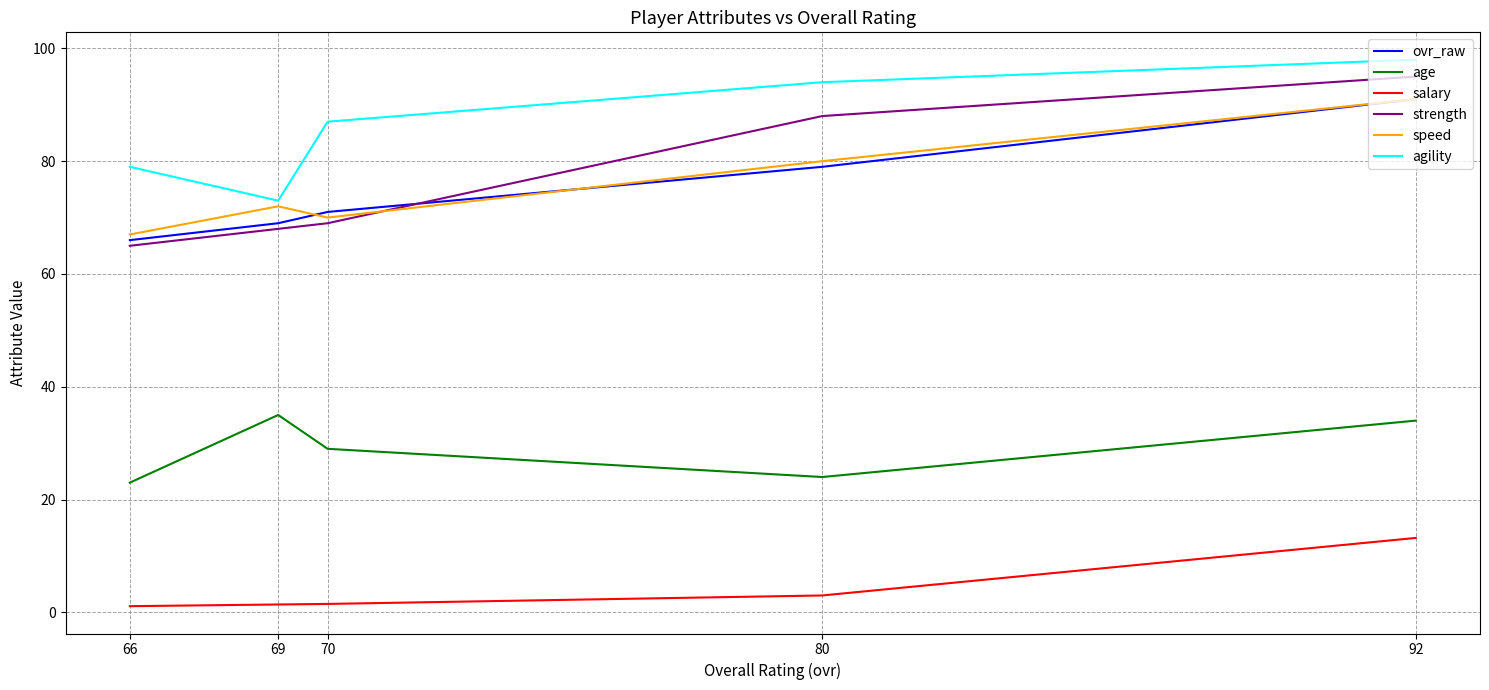

What is the minimum value for strength?

65.0